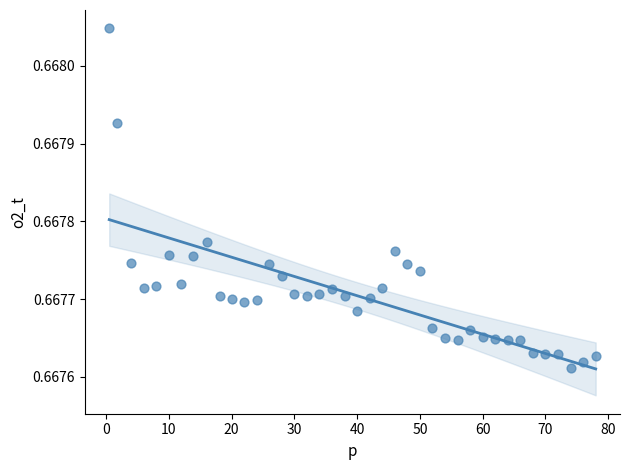

What is the range of X values (max minus min)?

77.5